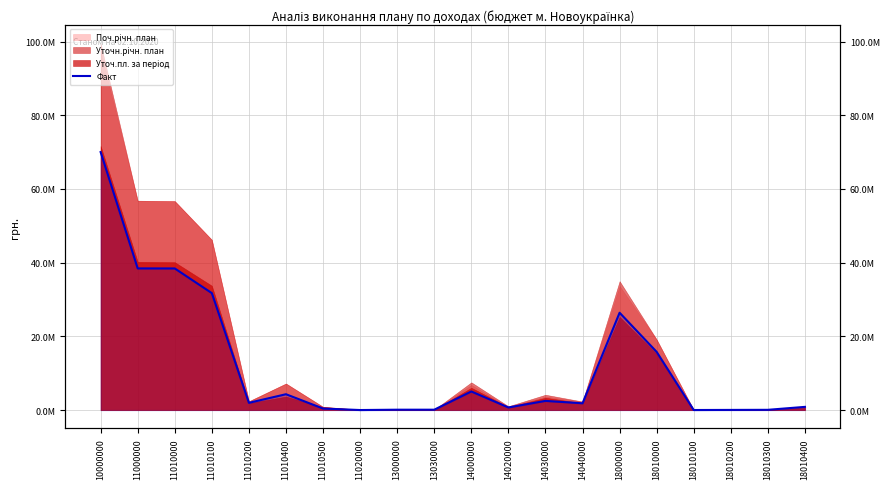

Reading left to right, transcribe all the data shown in this chart.

70024385.1	38449817.7	38437702.7	31746370.3	1966657.9	4304351.0	420323.5	12115.0	103857.6	103850.7	5050557.3	712401.7	2493411.5	1844744.1	26420152.5	15792722.7	17308.8	45035.4	71791.1	871724.3